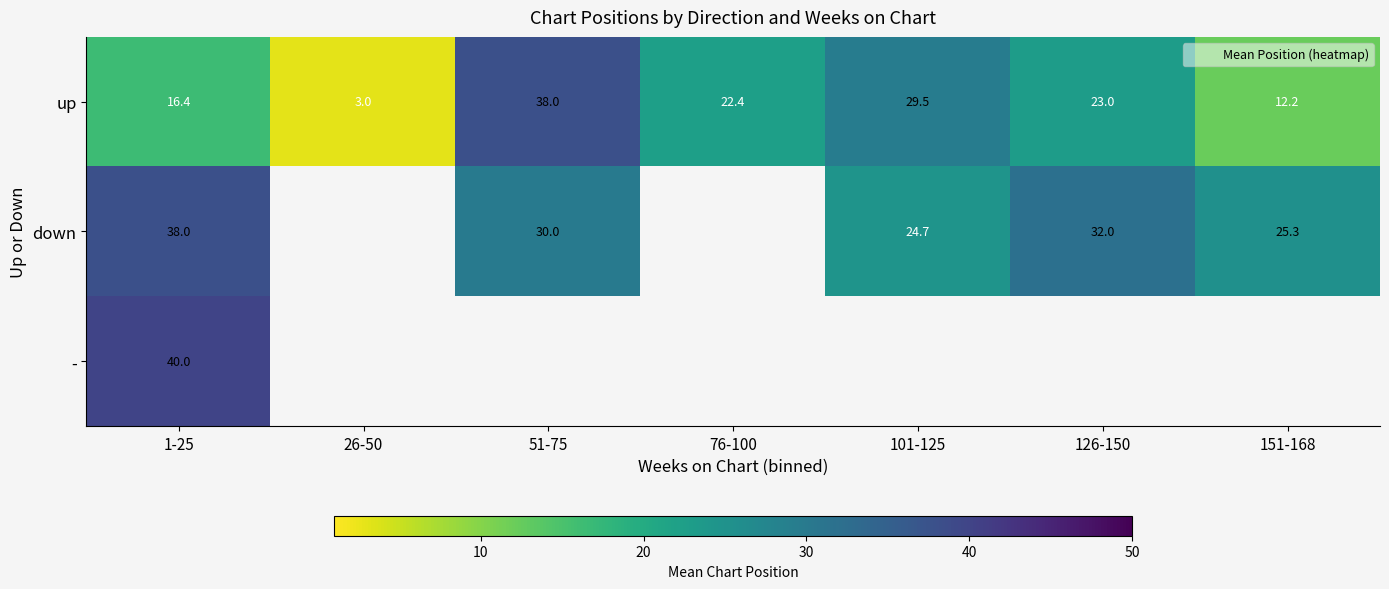

What is the spread (max minus min) of values at 1-25?

23.6